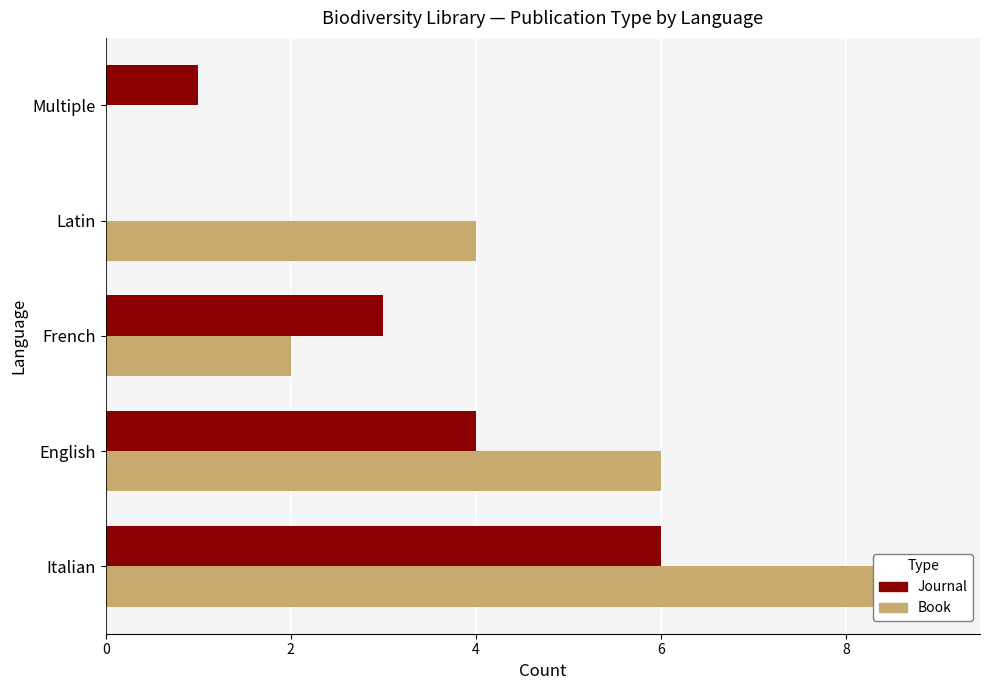

How many data points in Journal are less than 3?

2